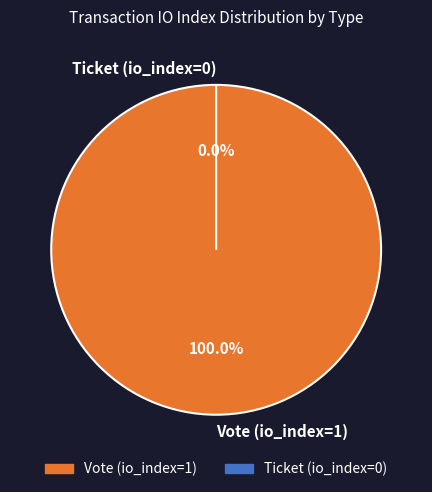

Is the sum of Ticket (io_index=0) and Vote (io_index=1) greater than half?

Yes